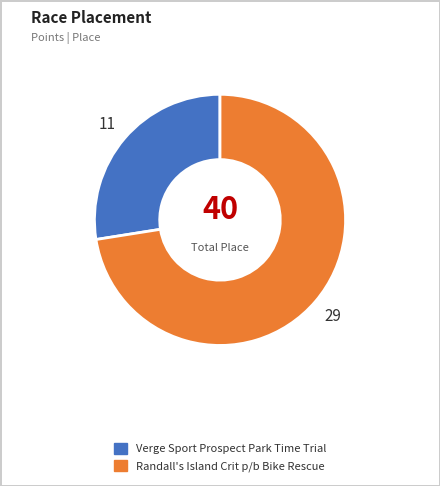

Which has a higher value, Randall's Island Crit p/b Bike Rescue or Verge Sport Prospect Park Time Trial?

Randall's Island Crit p/b Bike Rescue